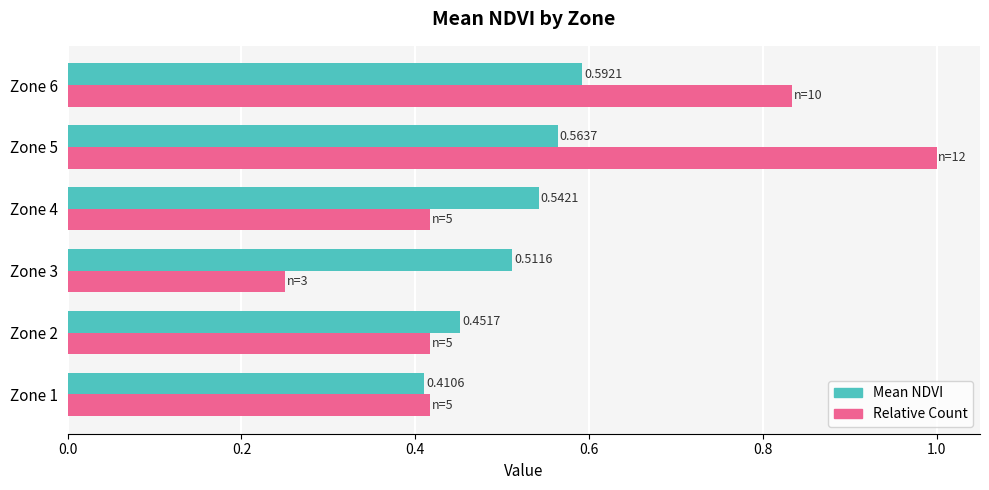

What is the sum of all Relative Count values?

3.3